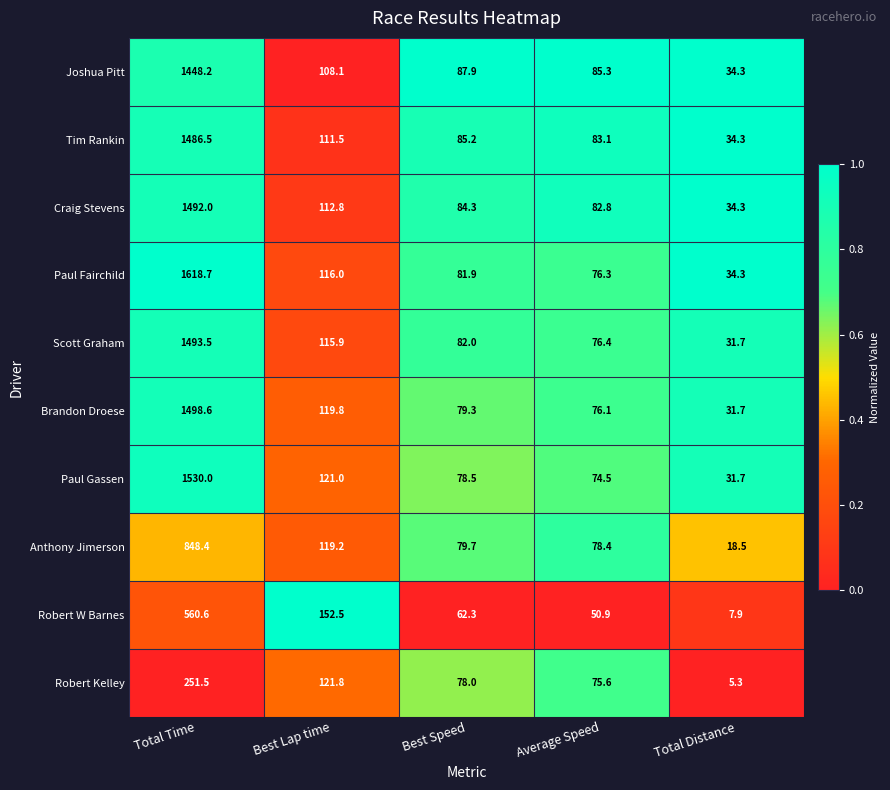

What is the maximum value shown in the chart?

1618.7